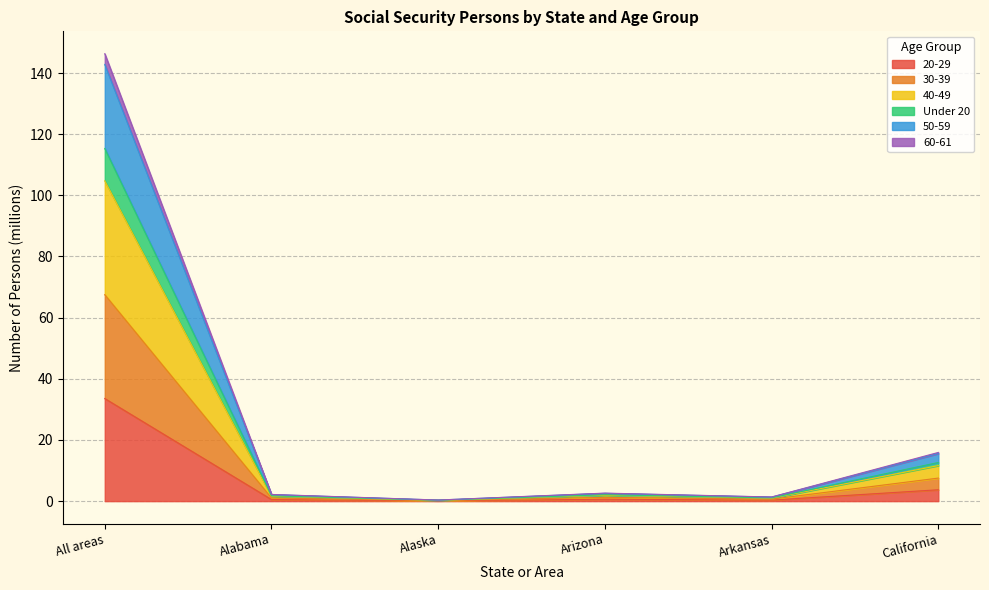

At which label does Under 20 first exceed 2?

All areas